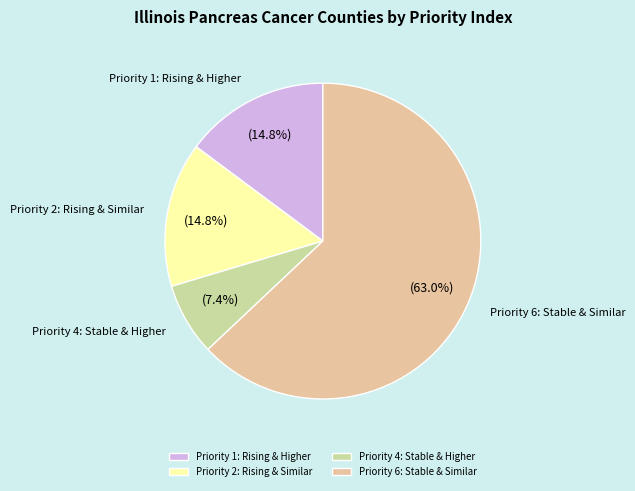

What is the ratio of the value at Priority 1: Rising & Higher to the value at Priority 4: Stable & Higher?

2.0